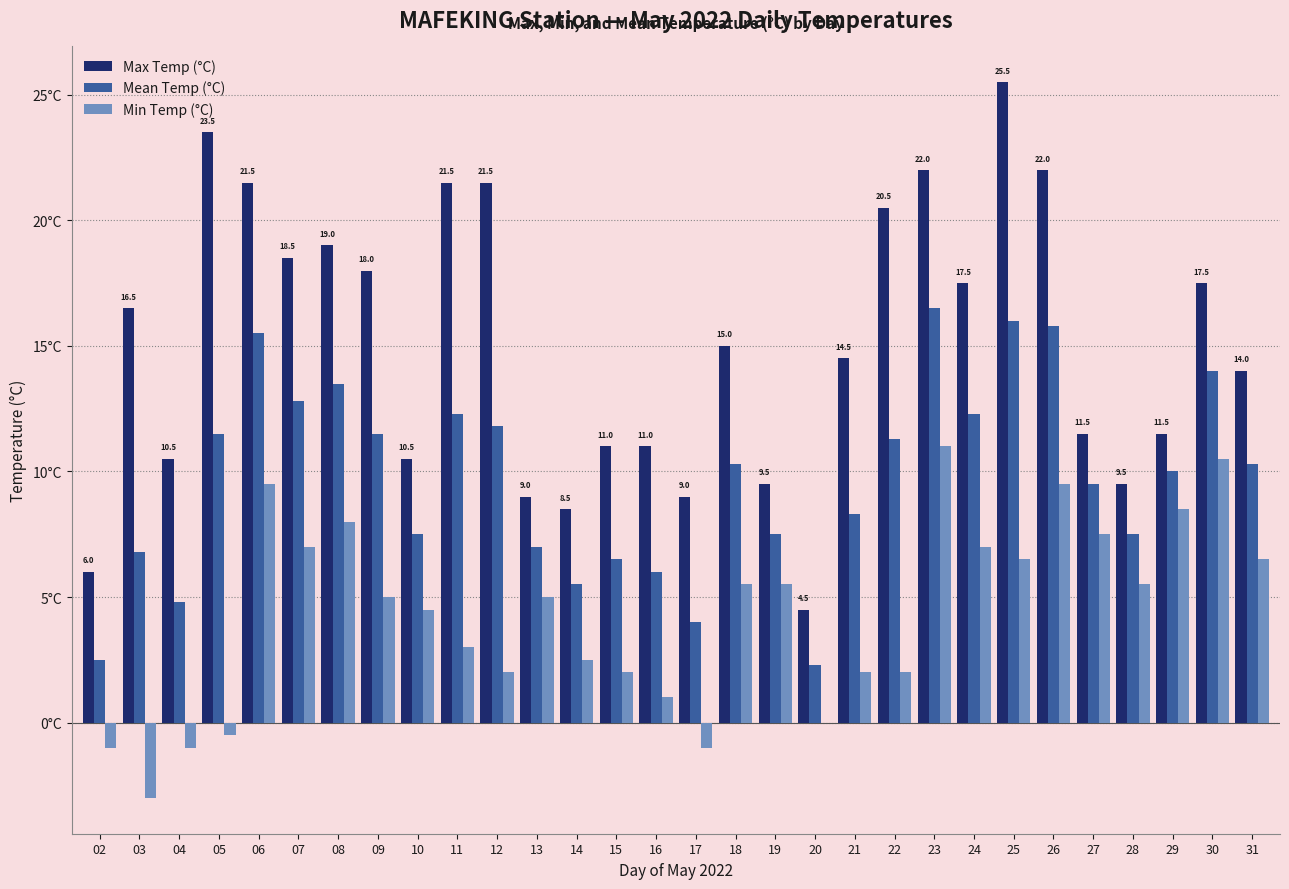

Are the bars grouped side by side (vs. stacked)?

Yes